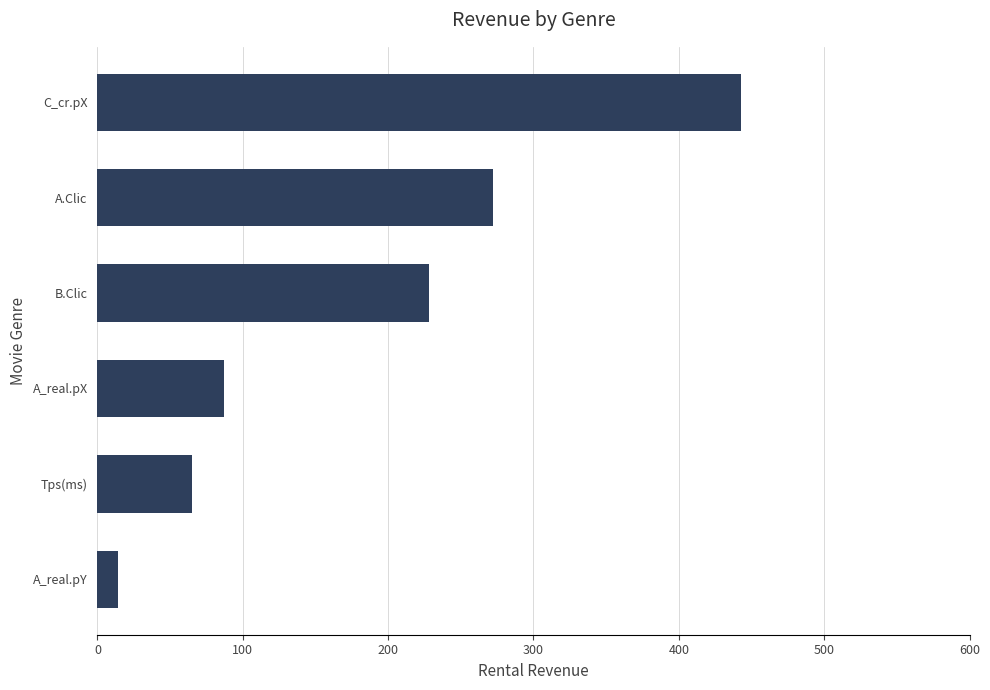

List the labels in order of value, largest first.

C_cr.pX, A.Clic, B.Clic, A_real.pX, Tps(ms), A_real.pY